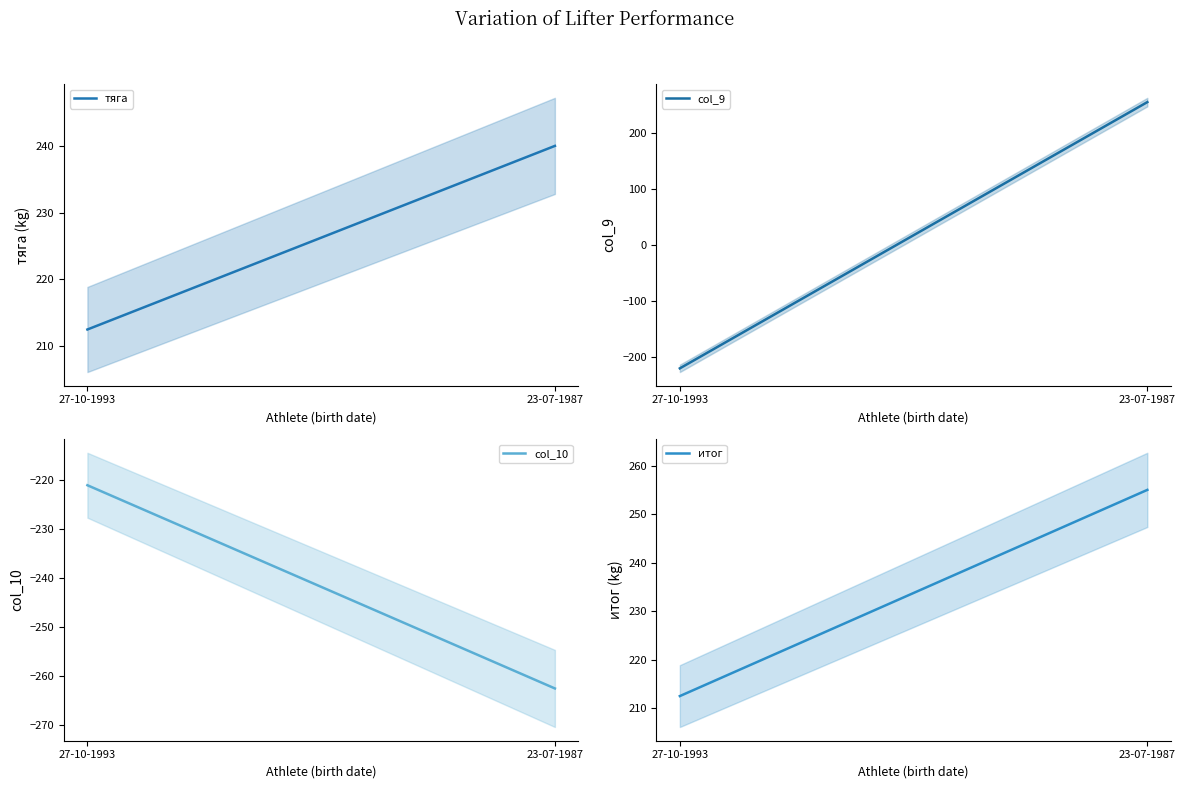

At how many categories does at least one series exceed -54?

2